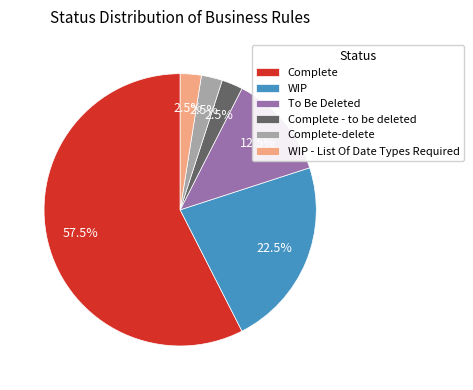

What is the largest slice in the pie chart?

Complete